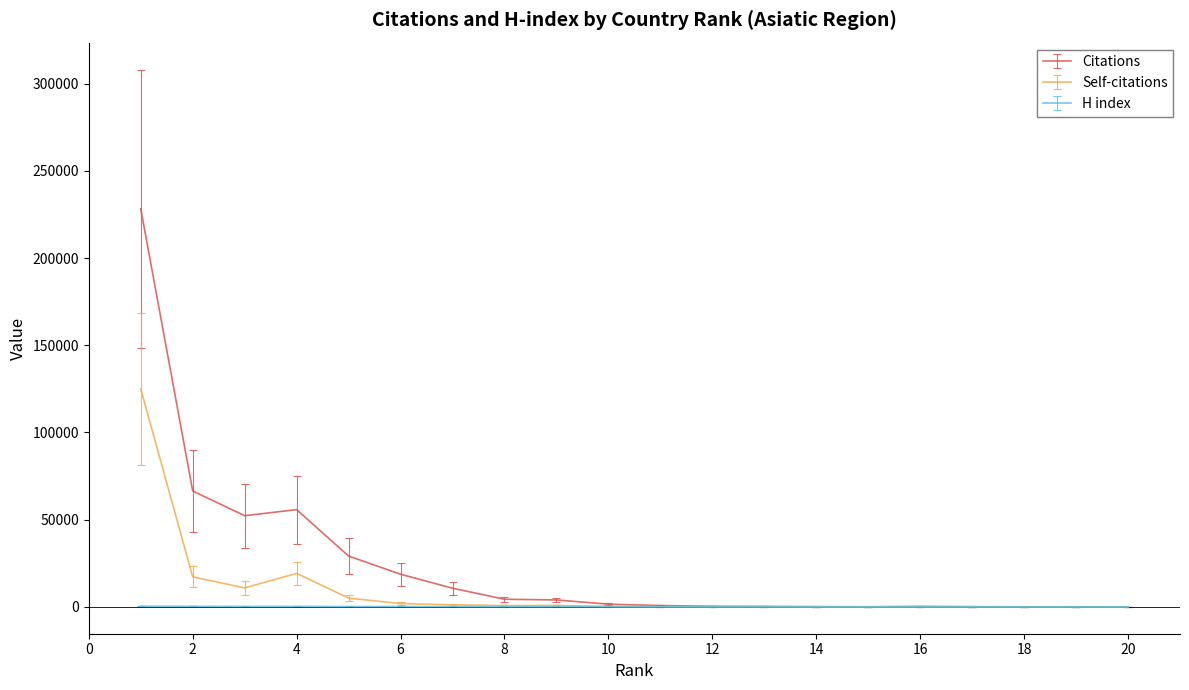

How many lines are shown in the chart?

3